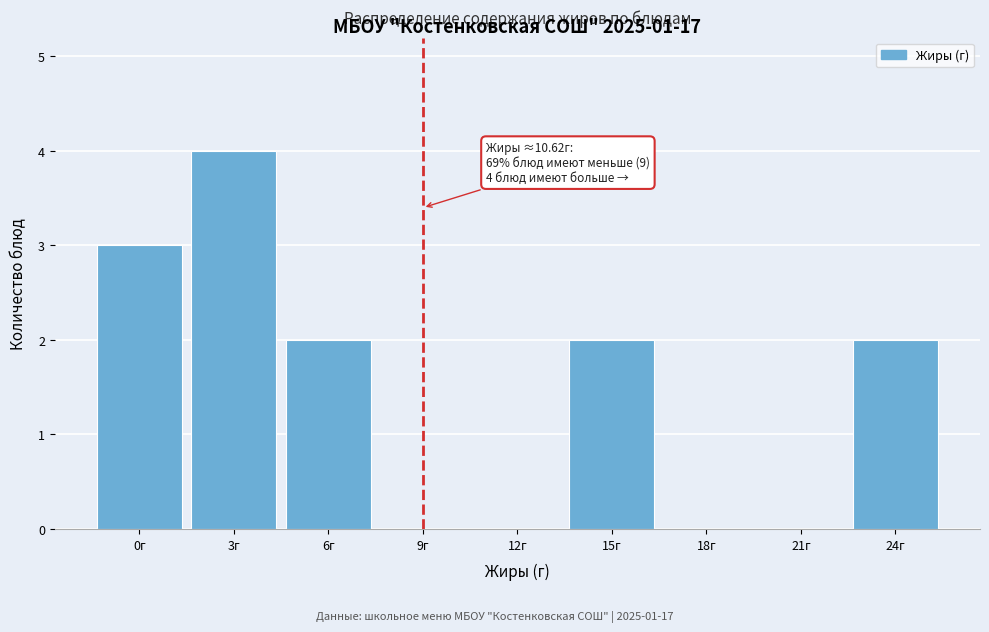

Reading right to left, transcribe all the data shown in this chart.

24г=2	21г=0	18г=0	15г=2	12г=0	9г=0	6г=2	3г=4	0г=3